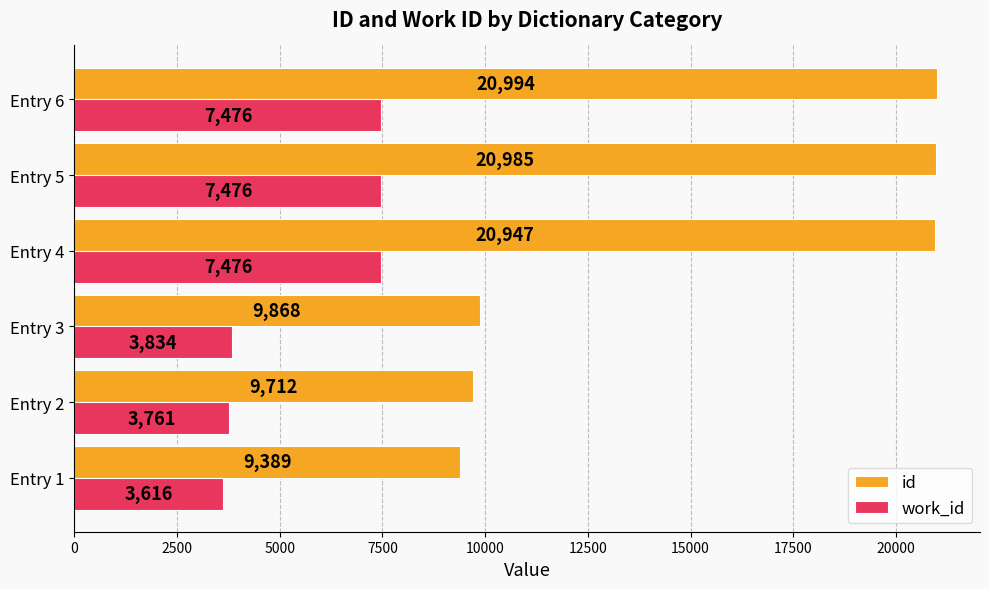

Rank the series by their average value, from highest to lowest.

id, work_id